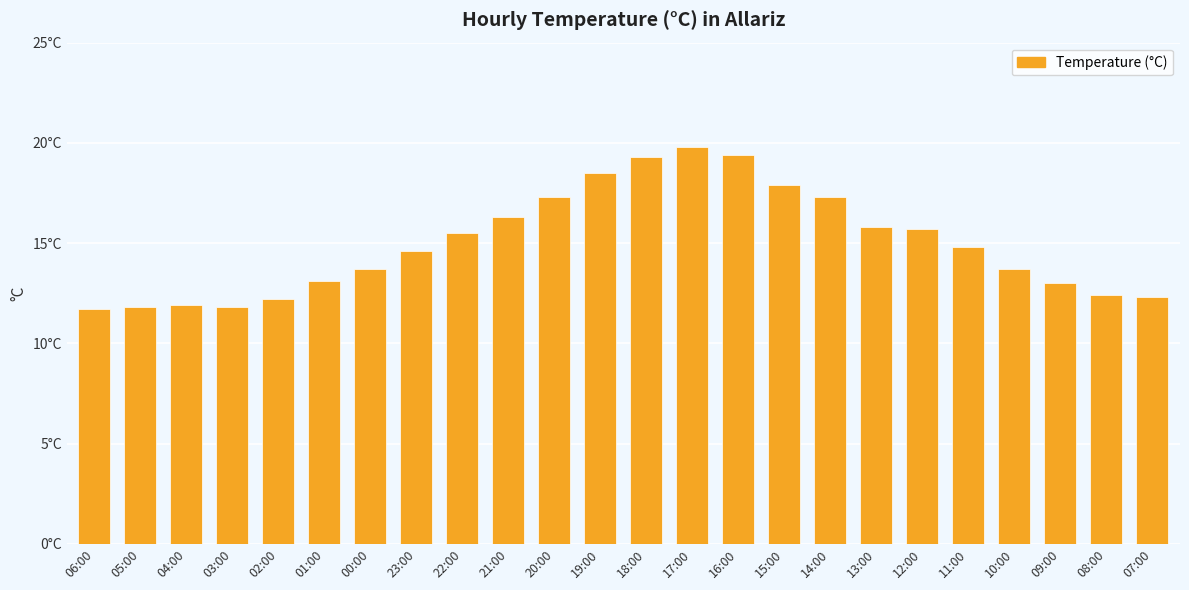

What is the label of the 1st bar from the right?

07:00